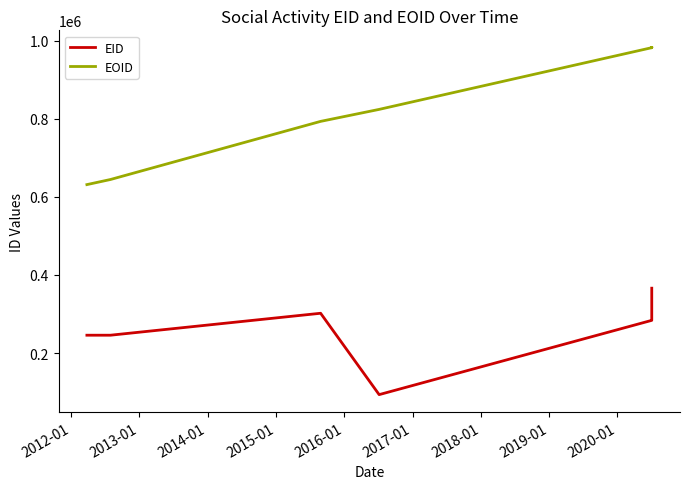

True or false: EOID has a value of 431818 at 2017-01.

False